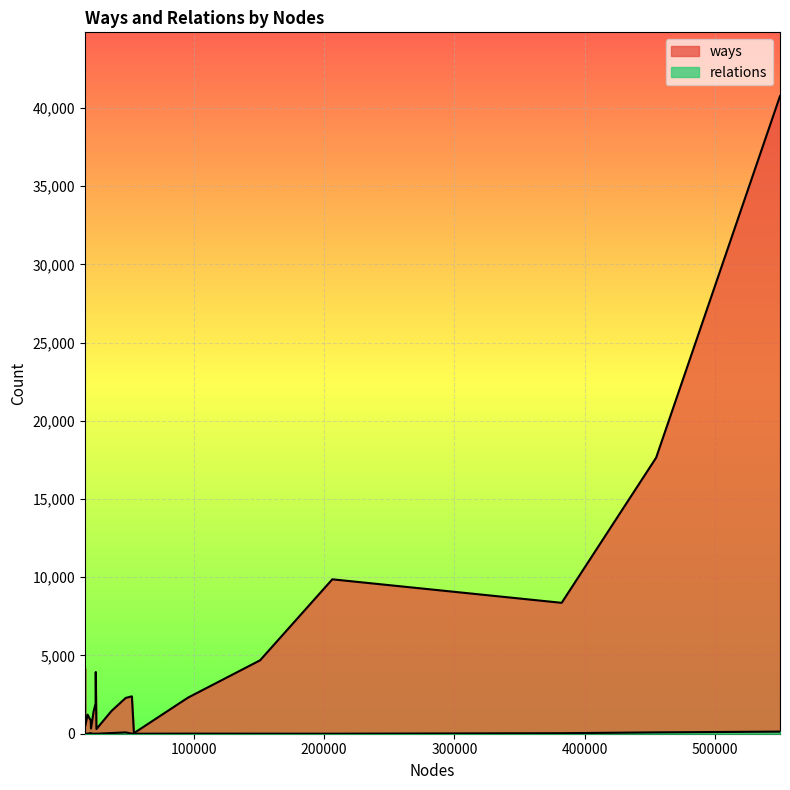

Reading left to right, transcribe all the data shown in this chart.

ways: 549612=40752	454655=17644	382228=8366	206365=9868	150997=4692	95745=2308	54277=36	52714=2390	47999=2289	37086=1454	25534=302	25021=3945	24895=1933	23328=1408	21356=334	21156=832	18771=1219	16935=490	16806=4167	16696=892
relations: 549612=135	454655=86	382228=33	206365=0	150997=2	95745=5	54277=0	52714=4	47999=83	37086=42	25534=0	25021=0	24895=0	23328=1	21356=0	21156=40	18771=0	16935=2	16806=1	16696=0